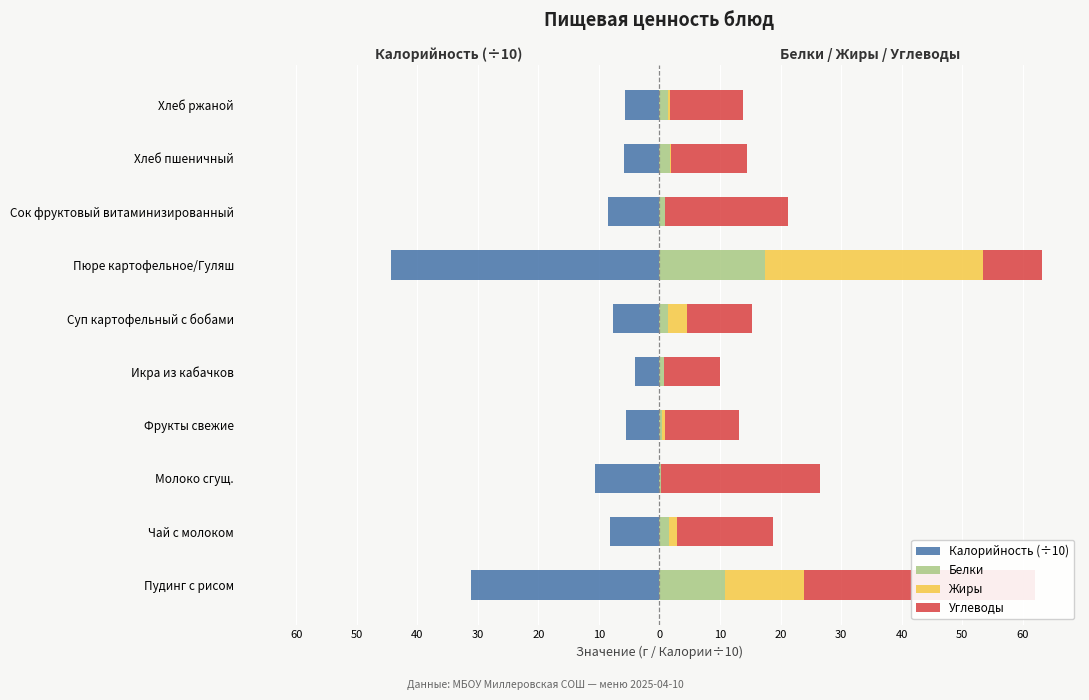

What are all the series names shown in the legend?

Калорийность (÷10), Белки, Жиры, Углеводы